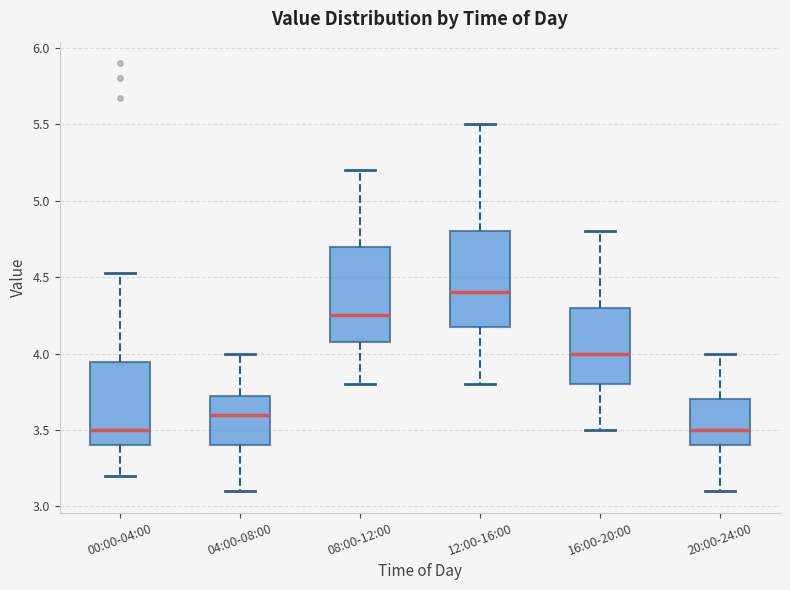

Reading left to right, transcribe this box plot: for each box, give where its median line is, the range the box spans, and where its two whiskers end, as read against the y-axis. The values are not printed on the chart, so give them approximately, as read against the axis.

00:00-04:00: median 3.50, box 3.40 to 3.95, whiskers 3.20 to 4.55
04:00-08:00: median 3.60, box 3.40 to 3.75, whiskers 3.10 to 4.00
08:00-12:00: median 4.25, box 4.10 to 4.70, whiskers 3.80 to 5.20
12:00-16:00: median 4.40, box 4.20 to 4.80, whiskers 3.80 to 5.50
16:00-20:00: median 4.00, box 3.80 to 4.30, whiskers 3.50 to 4.80
20:00-24:00: median 3.50, box 3.40 to 3.70, whiskers 3.10 to 4.00